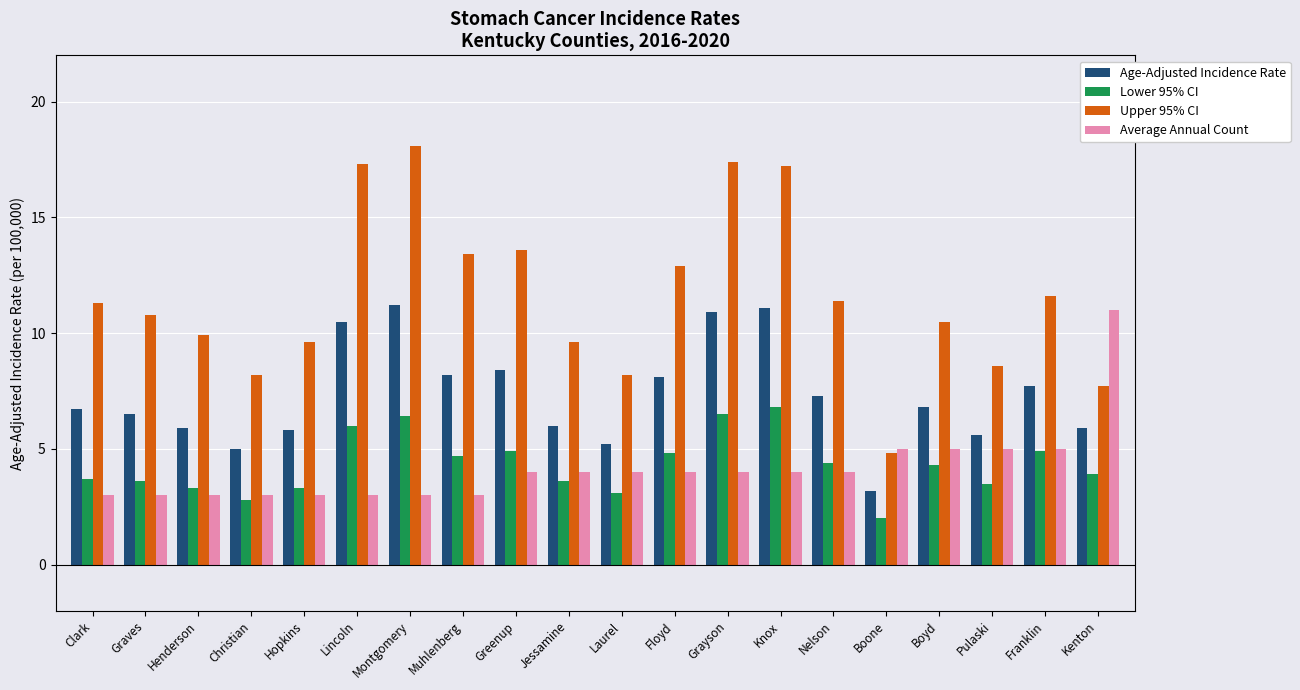

What is the sum of all Average Annual Count values?

83.0